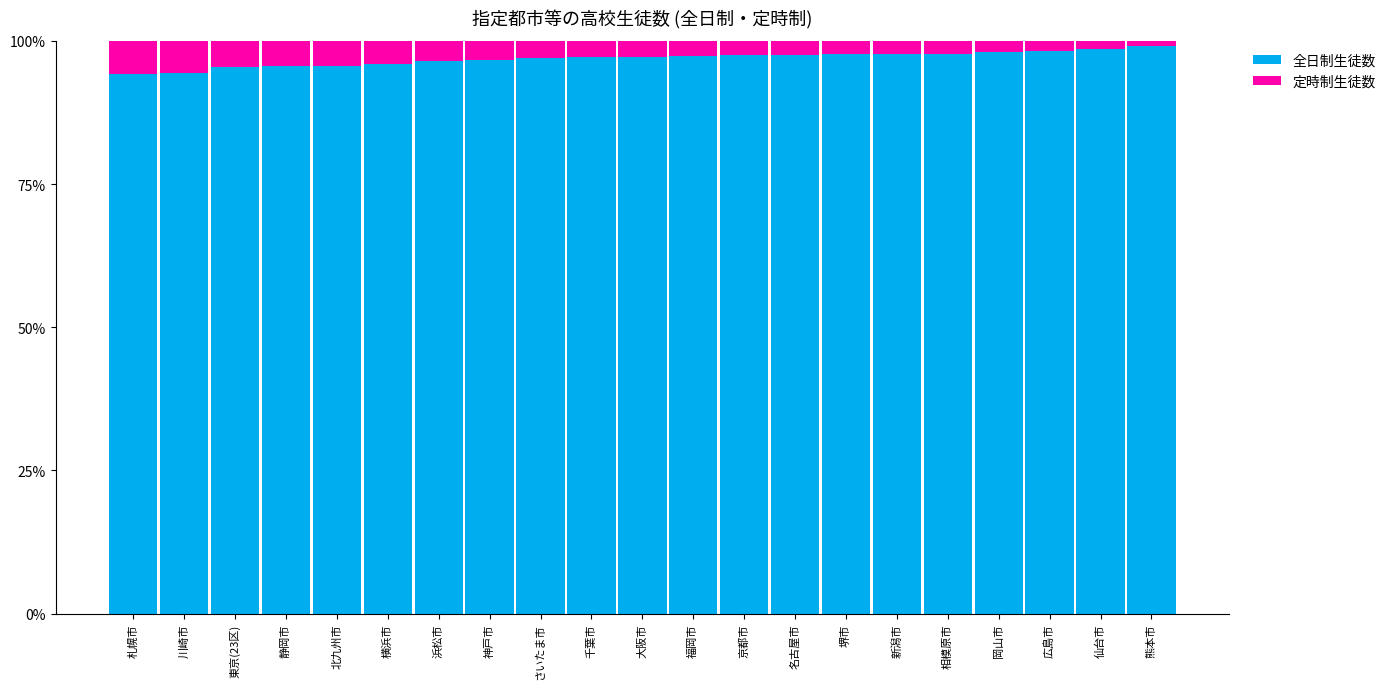

What is the value of the 全日制生徒数 bar at the 7th from the left?

96.5